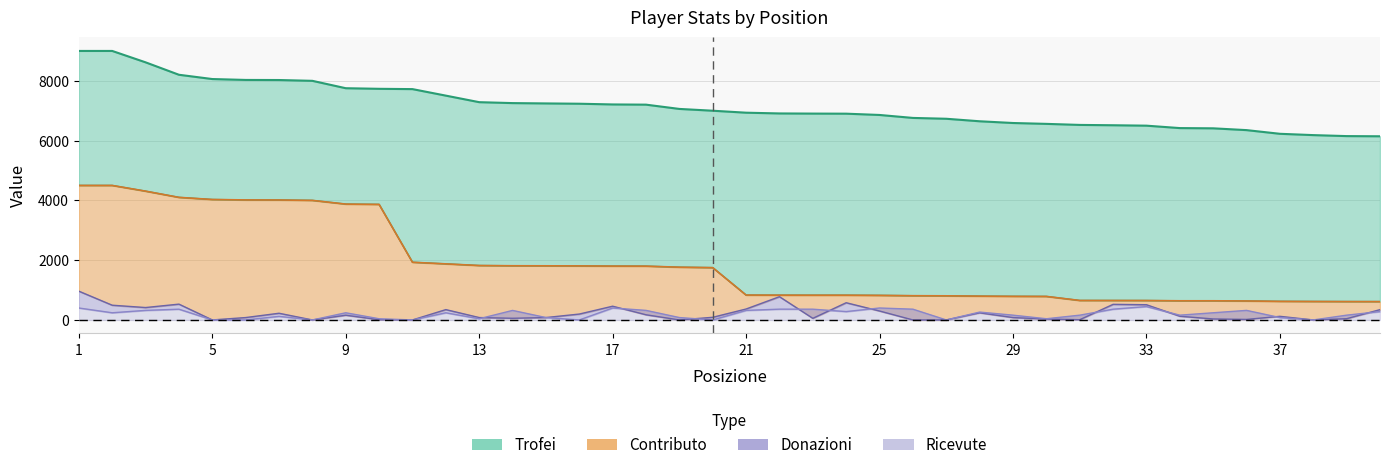

True or false: Ricevute and Contributo intersect in this chart.

False